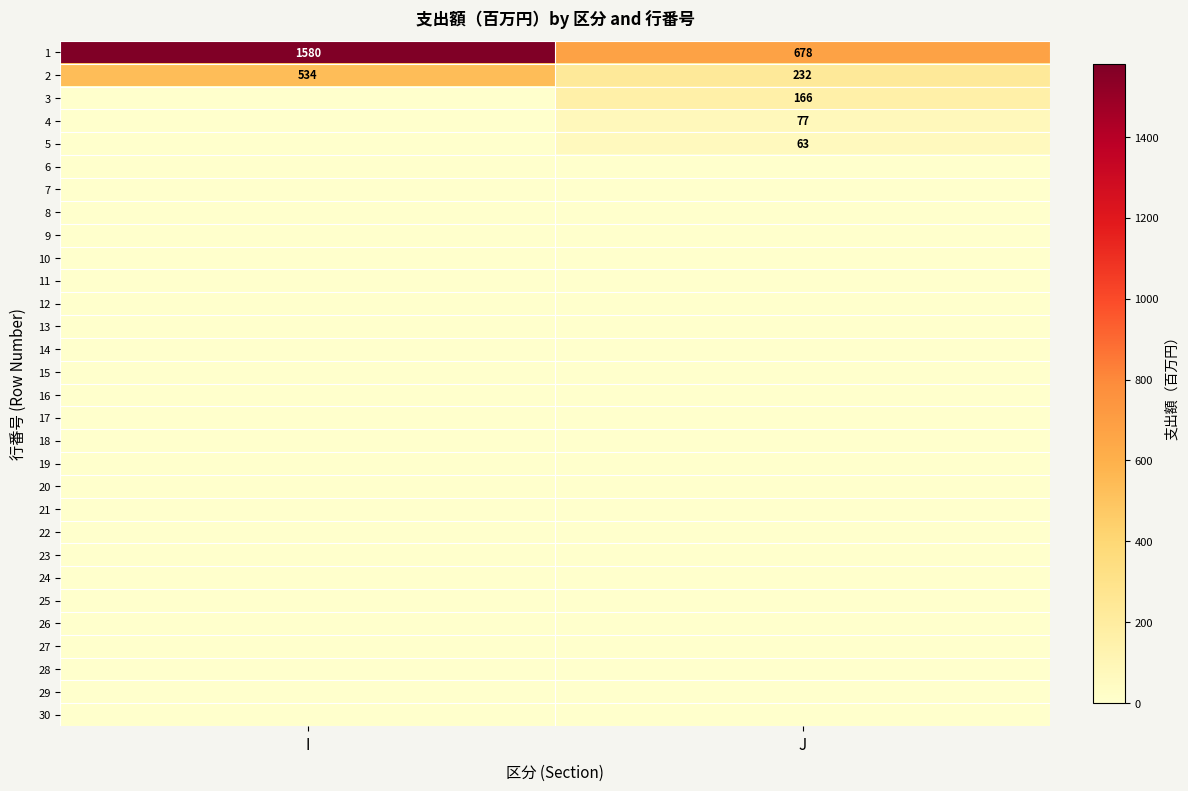

Between I and J, which is larger?

I